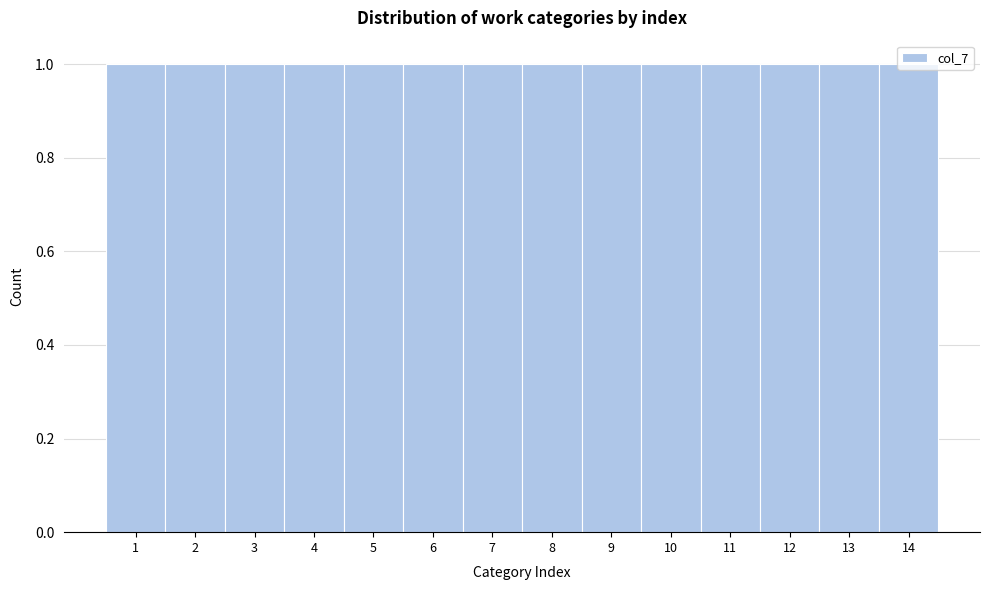

Reading left to right, list every bar in this chart as the range it spans on the x-axis followed by its height. The values are not printed on the chart, so give them approximately, as read against the axis.

0.5 to 1.5: 1
1.5 to 2.5: 1
2.5 to 3.5: 1
3.5 to 4.5: 1
4.5 to 5.5: 1
5.5 to 6.5: 1
6.5 to 7.5: 1
7.5 to 8.5: 1
8.5 to 9.5: 1
9.5 to 10.5: 1
10.5 to 11.5: 1
11.5 to 12.5: 1
12.5 to 13.5: 1
13.5 to 14.5: 1